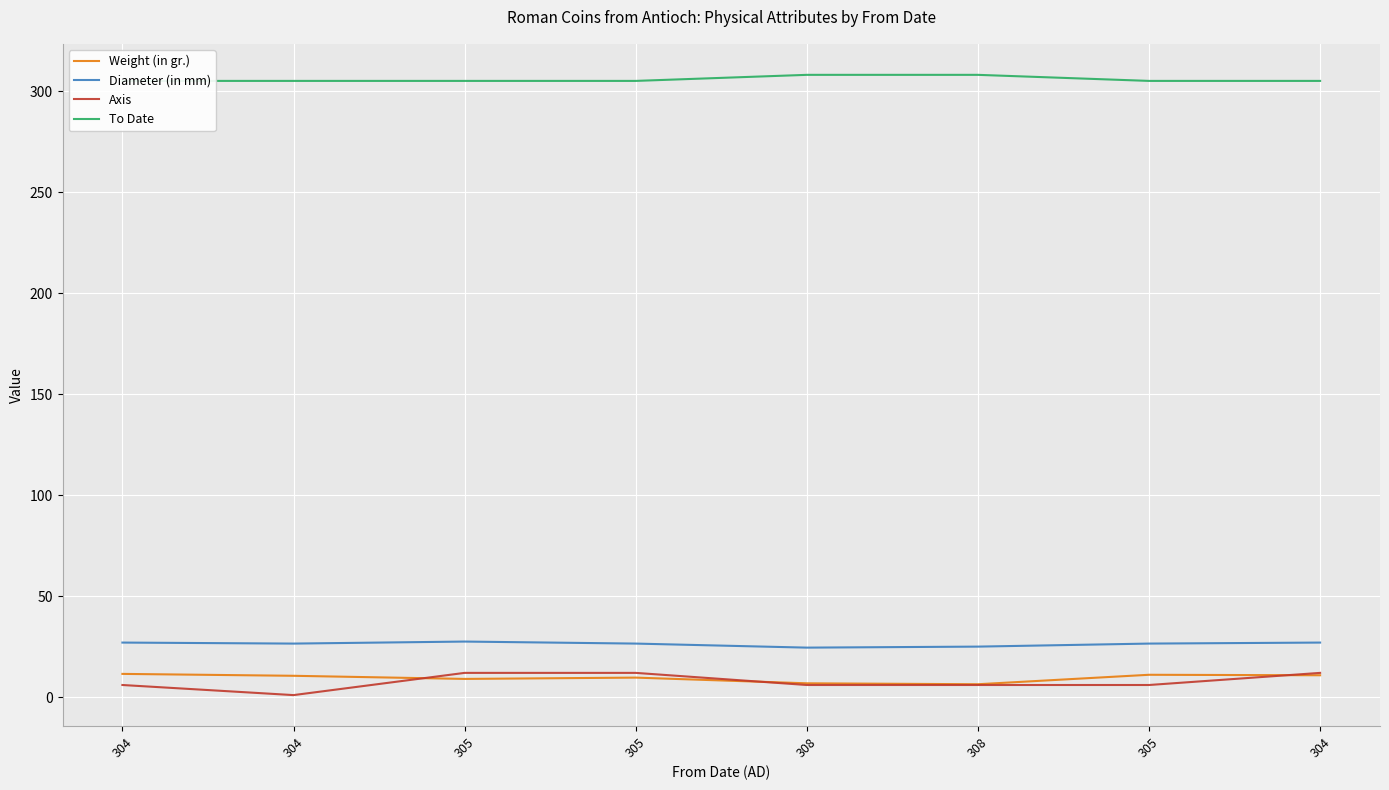

What is the approximate value of Weight (in gr.) at 305?

9.7